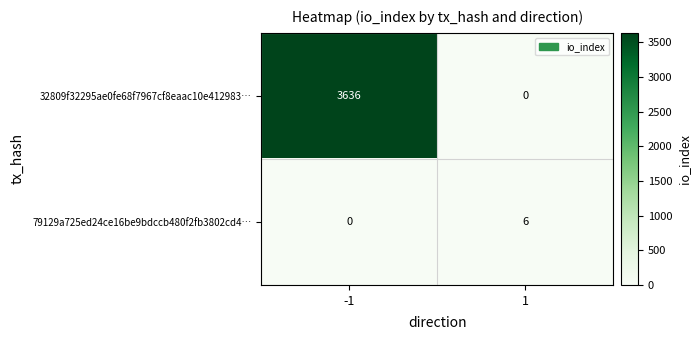

Which series has the widest spread of values?

32809f32295ae0fe68f7967cf8eaac10e412983…